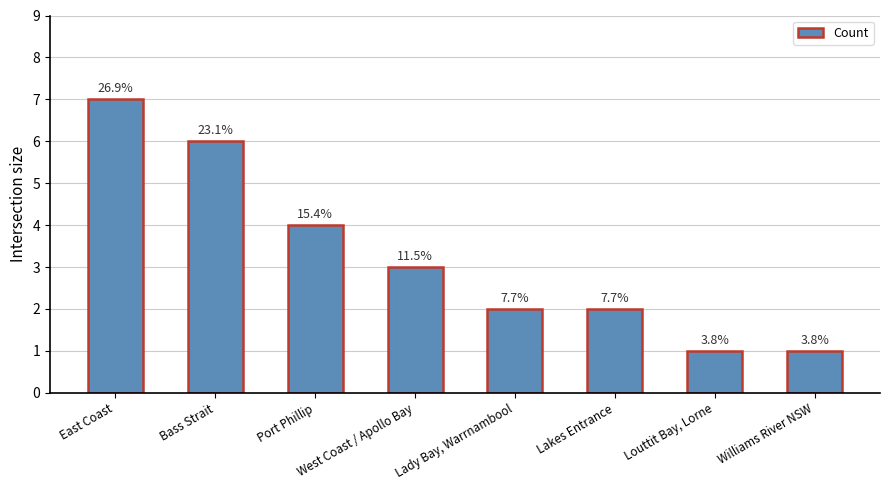

List the labels in order of value, largest first.

East Coast, Bass Strait, Port Phillip, West Coast / Apollo Bay, Lady Bay, Warrnambool, Lakes Entrance, Louttit Bay, Lorne, Williams River NSW